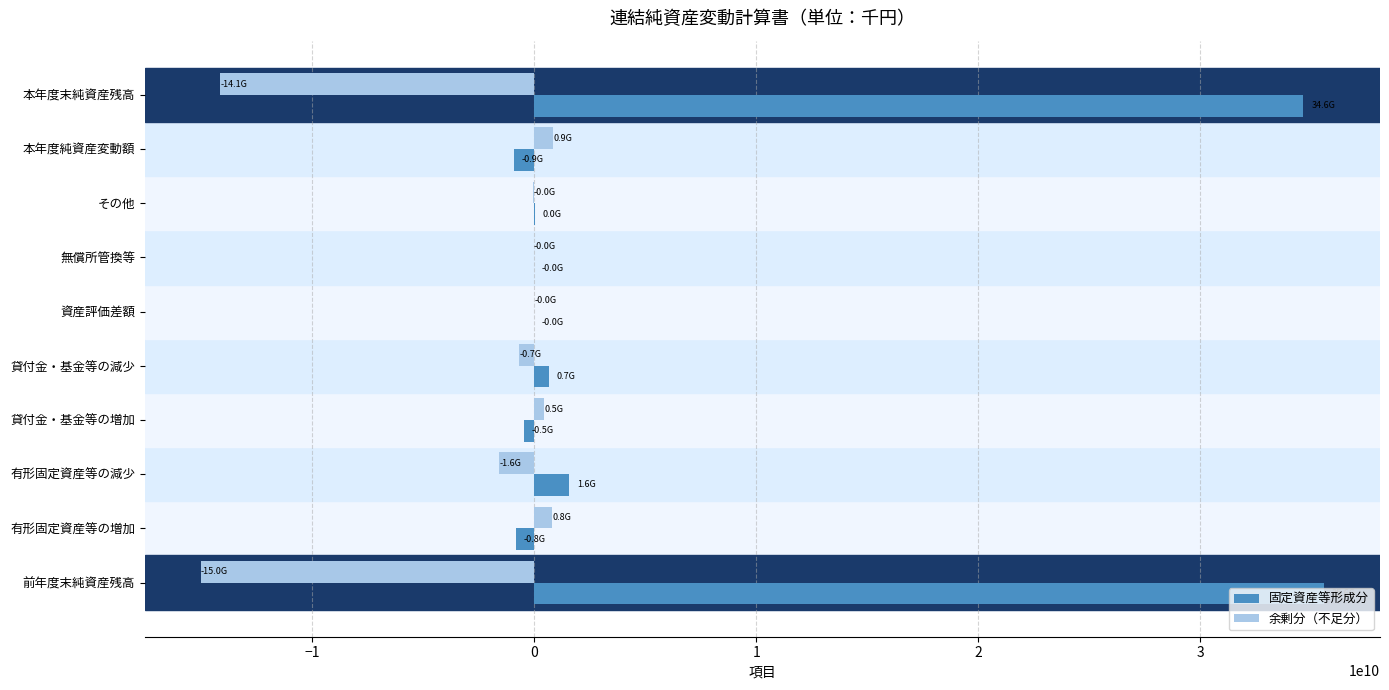

Which series changed the most between 前年度末純資産残高 and 貸付金・基金等の減少?

固定資産等形成分